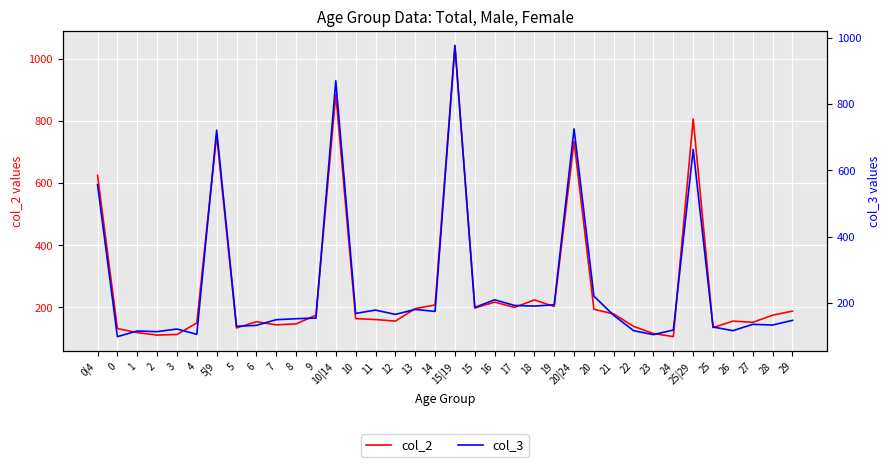

What position from the right is 5?

29